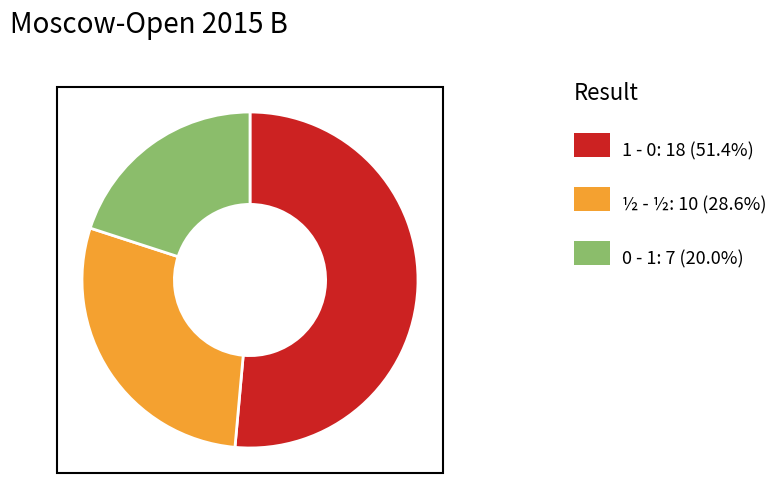

Is there any slice that represents more than half of the pie?

Yes